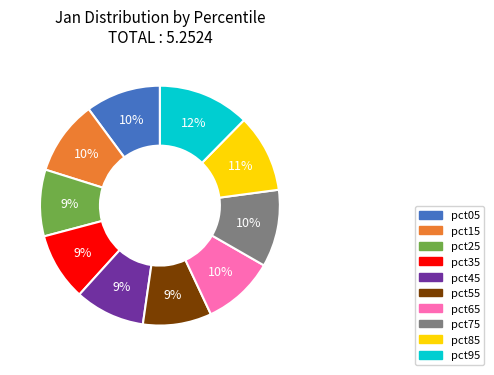

Which slice is the largest?

pct95